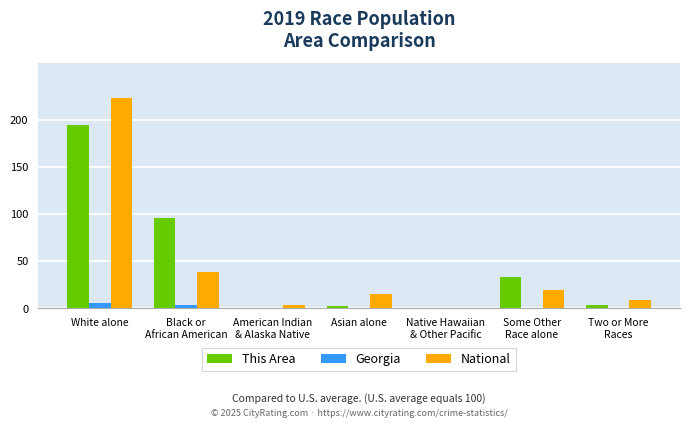

What are all the series names shown in the legend?

This Area, Georgia, National